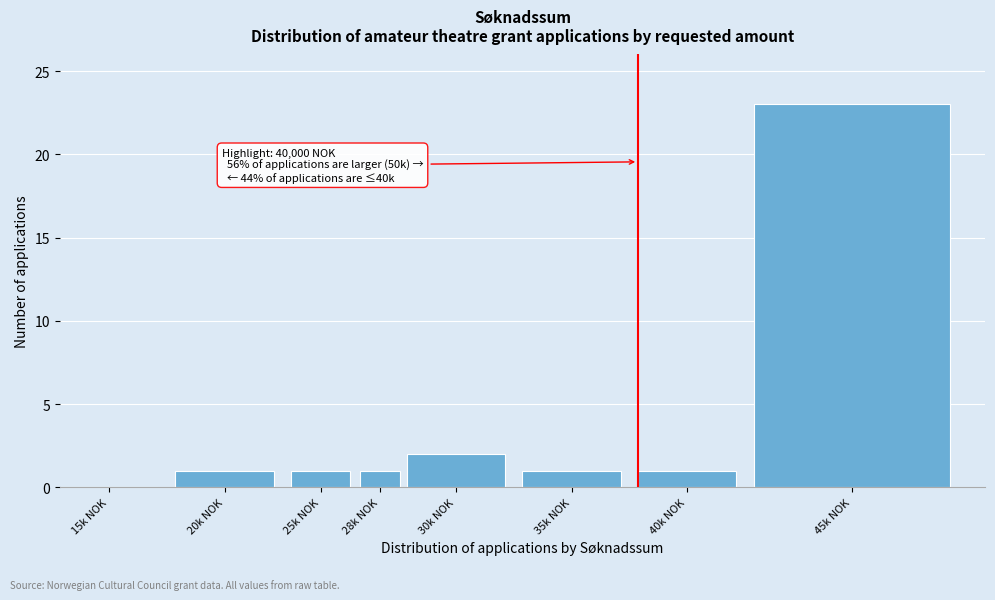

Reading left to right, list all the values displayed in this chart.

15k NOK=0	20k NOK=1	25k NOK=1	28k NOK=1	30k NOK=2	35k NOK=1	40k NOK=1	45k NOK=23